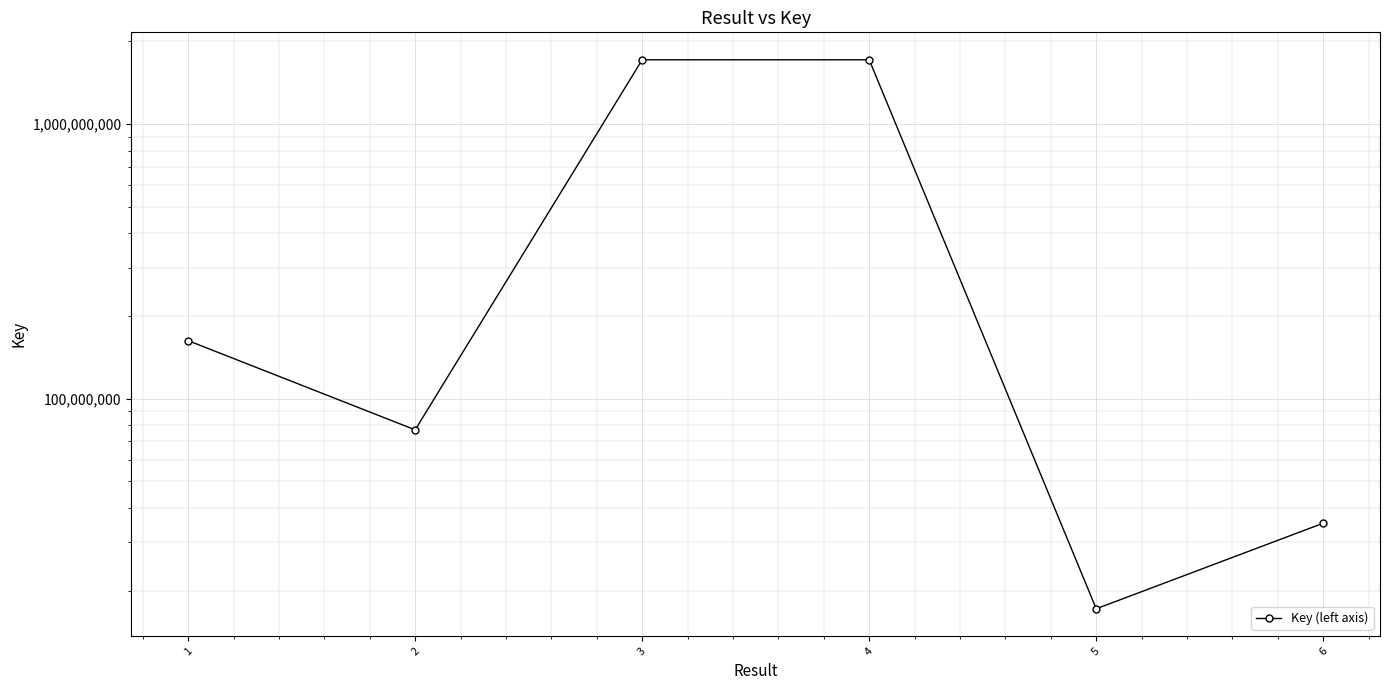

What is the value of the 4th point from the left?

1714073354